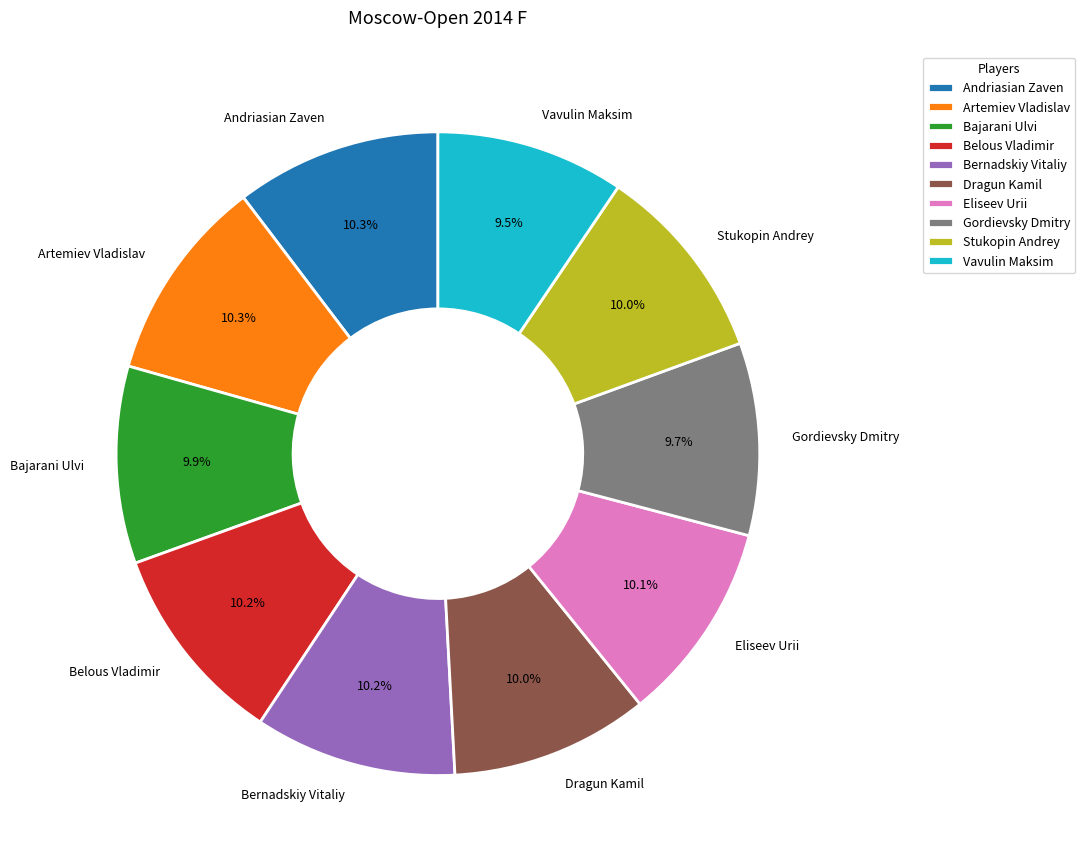

Combined, what portion of the pie is Andriasian Zaven and Belous Vladimir?

20.5%